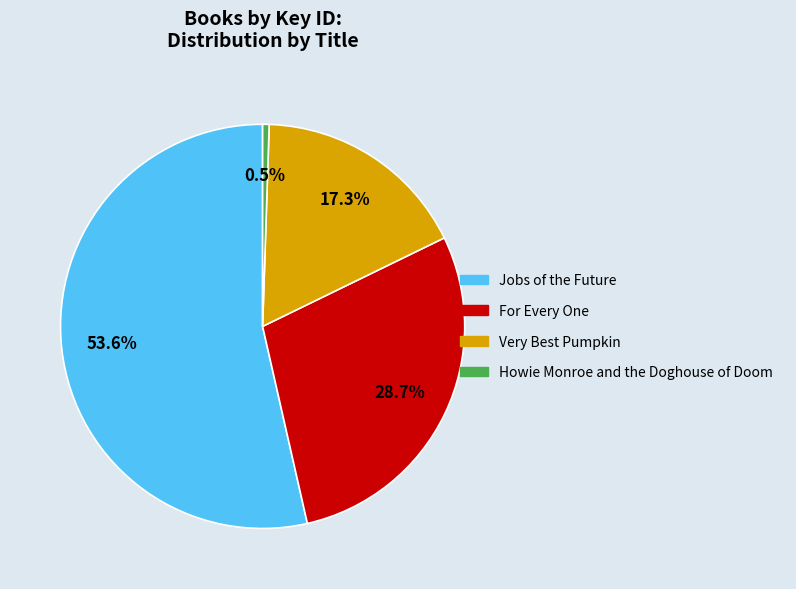

To the nearest percent, what is the difference between the Jobs of the Future and For Every One slice percentages?

25%